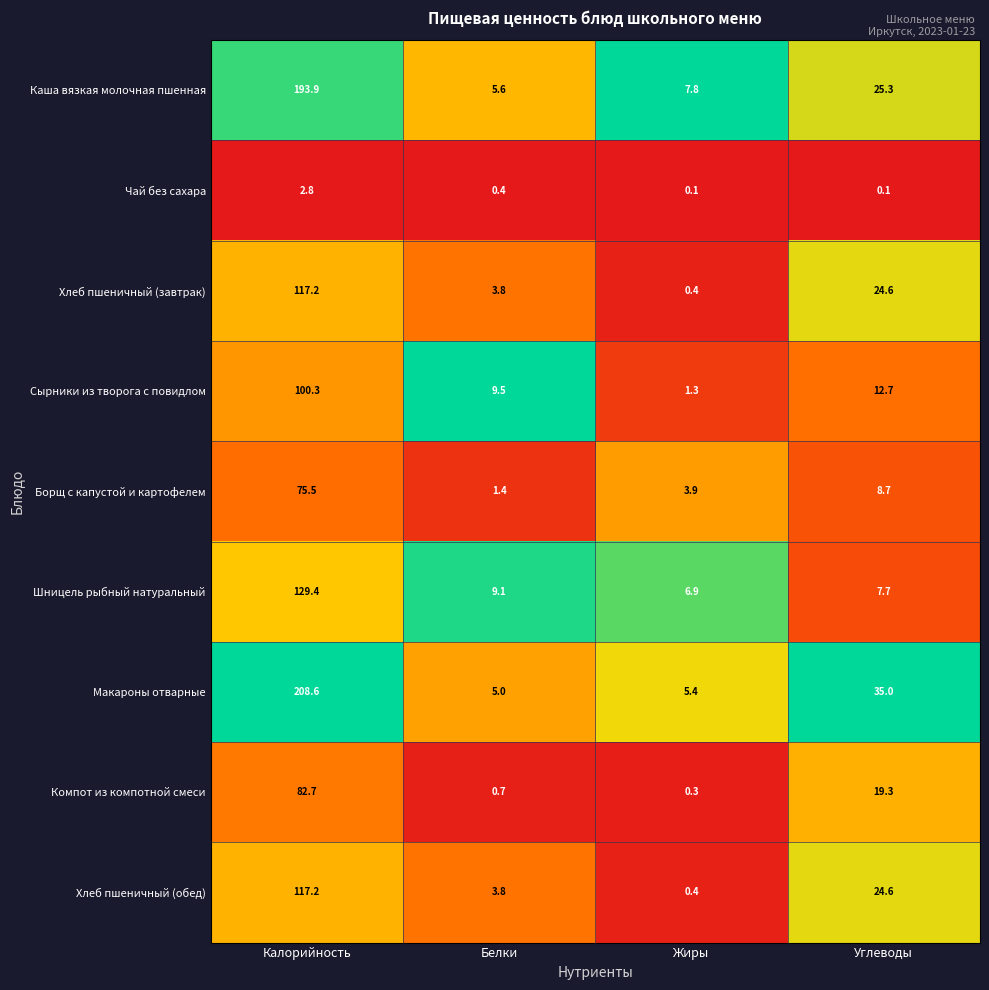

True or false: Компот из компотной смеси has a value of 1.0 at Белки.

False